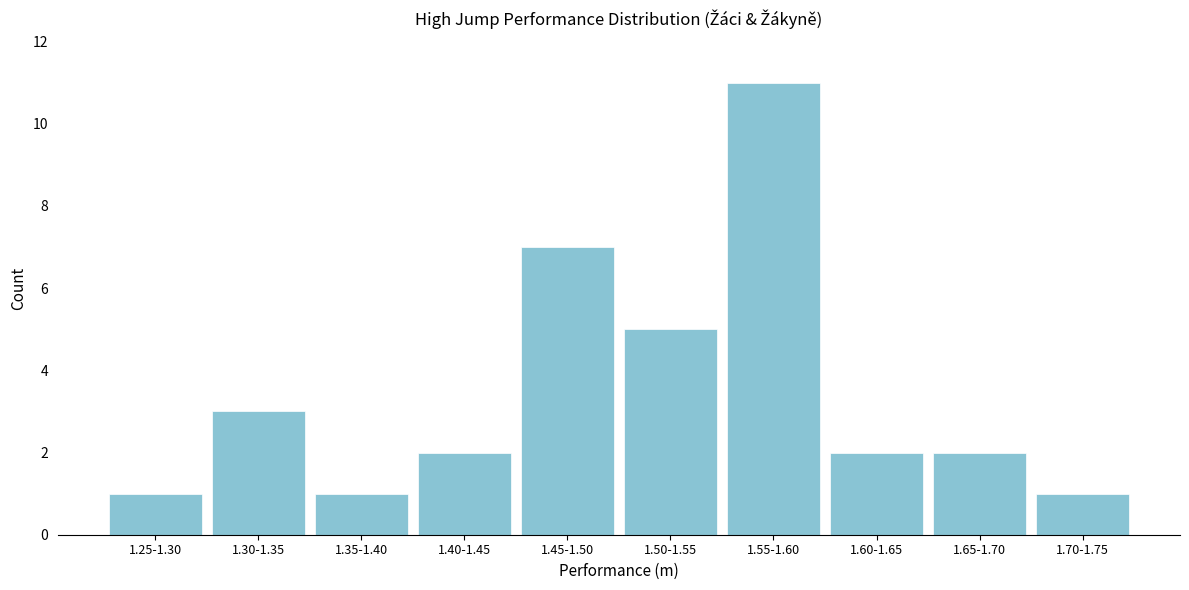

Reading left to right, transcribe all the data shown in this chart.

1	3	1	2	7	5	11	2	2	1